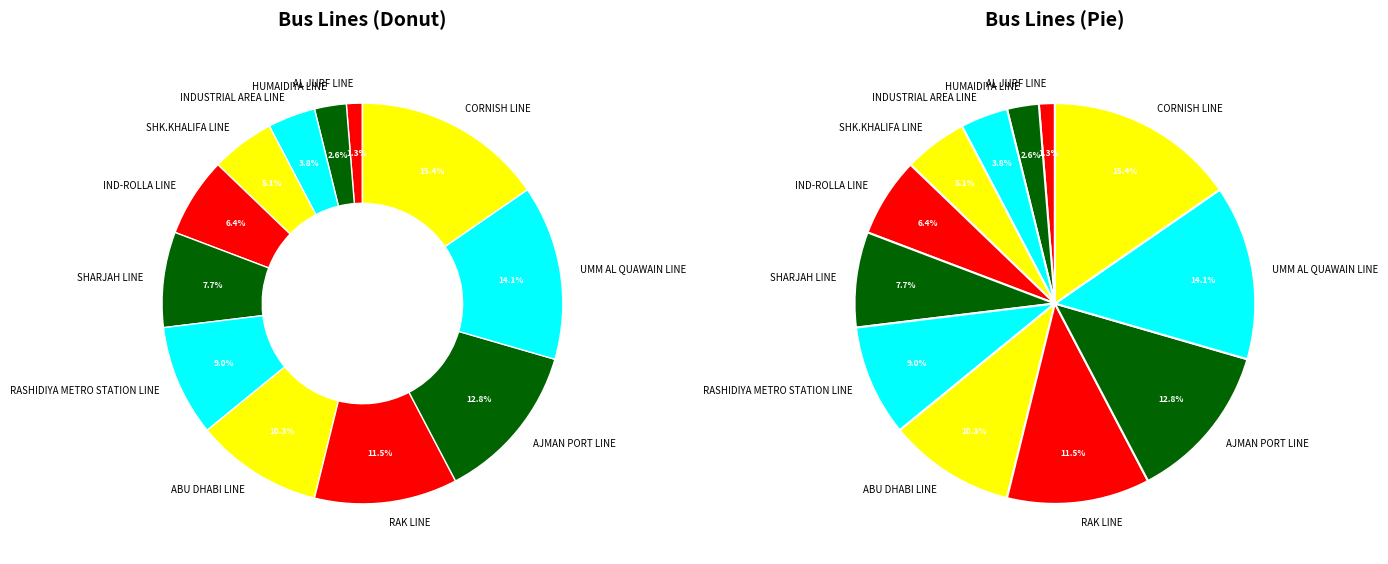

Count the number of slices in the pie.

12